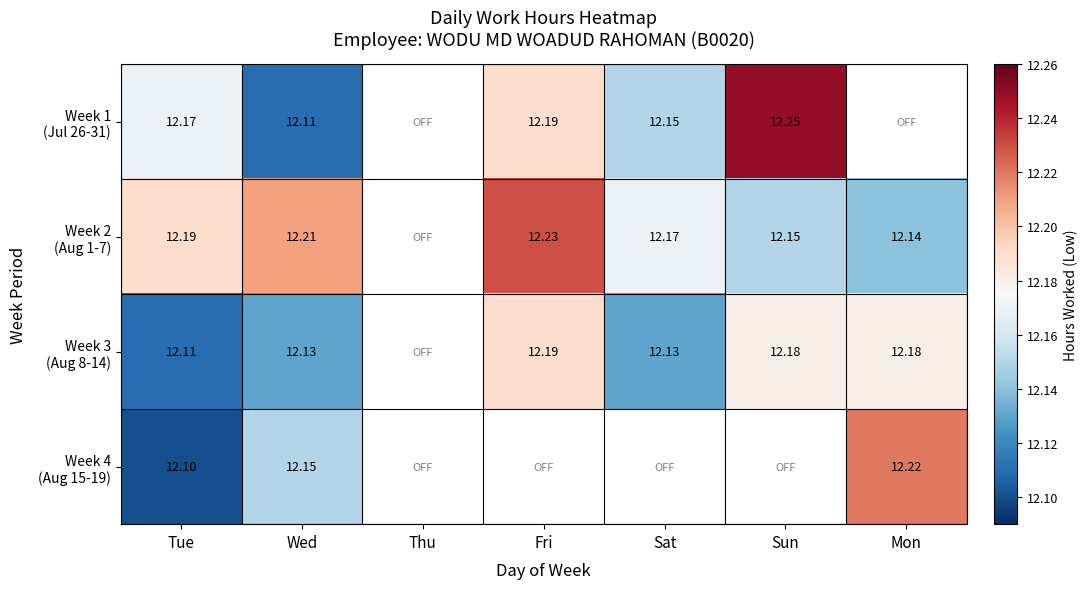

At which label is Week 1 (Jul 26-31) closest to 12?

Wed